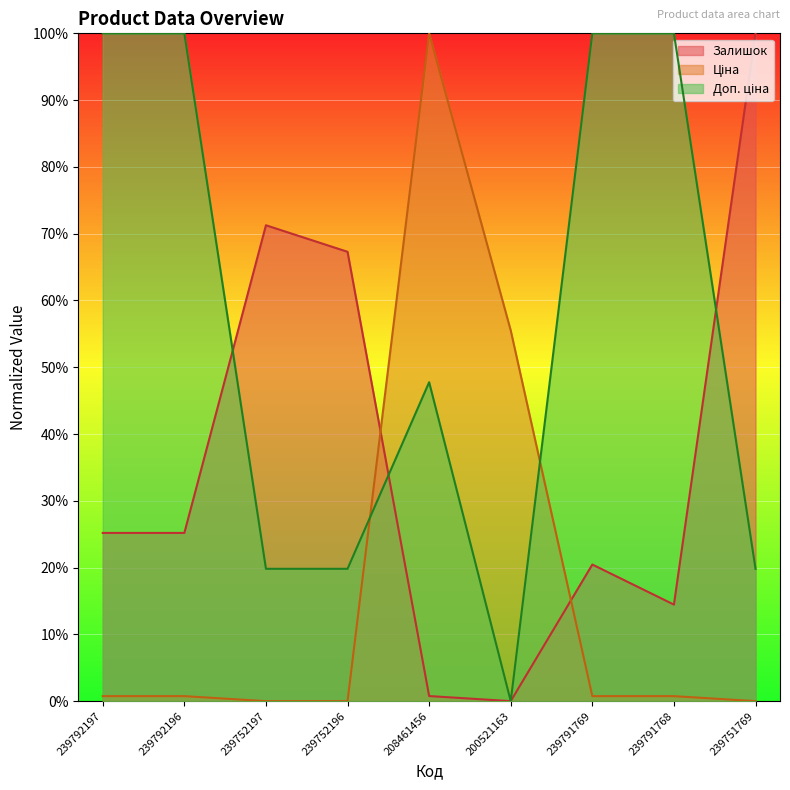

How many positive values does the Доп. ціна series have?

8